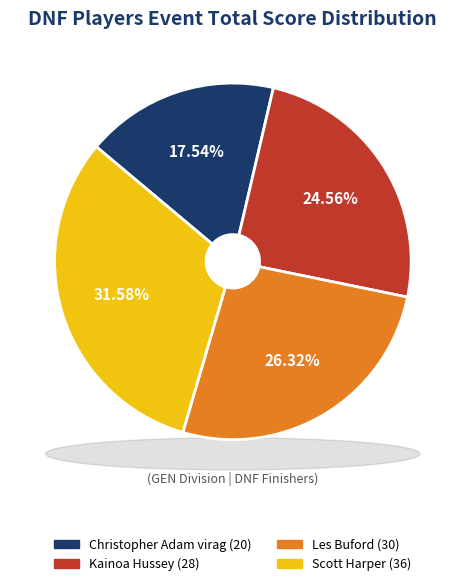

To the nearest percent, what percentage of the pie is Christopher Adam virag?

18%